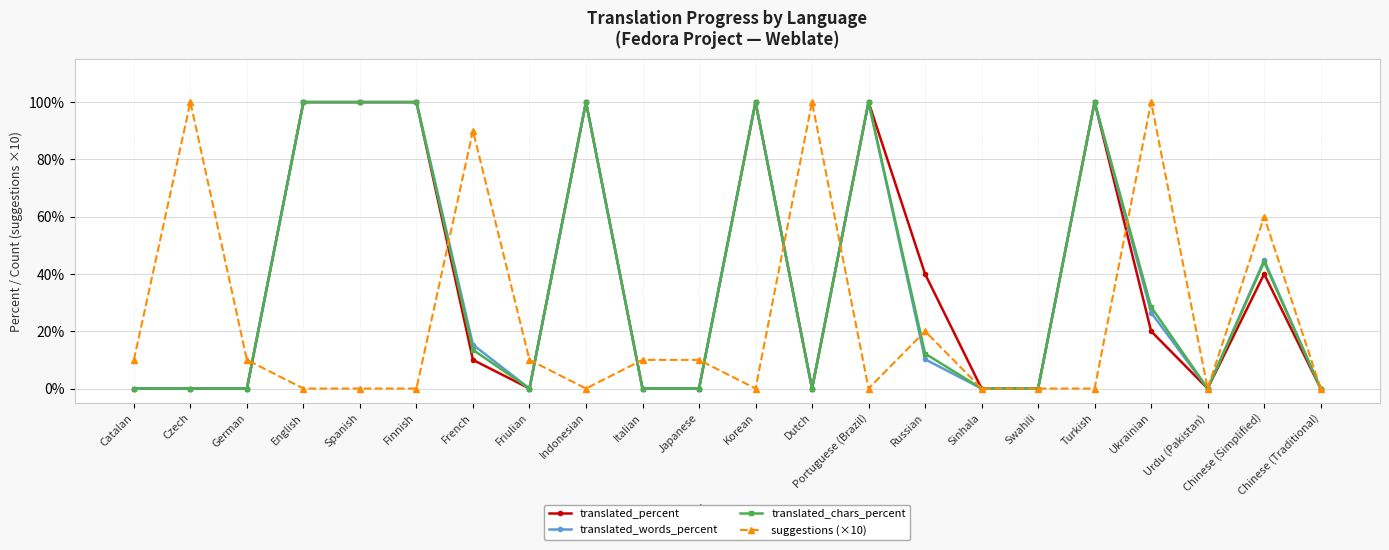

What is the difference between the highest and lowest values at English?

100.0